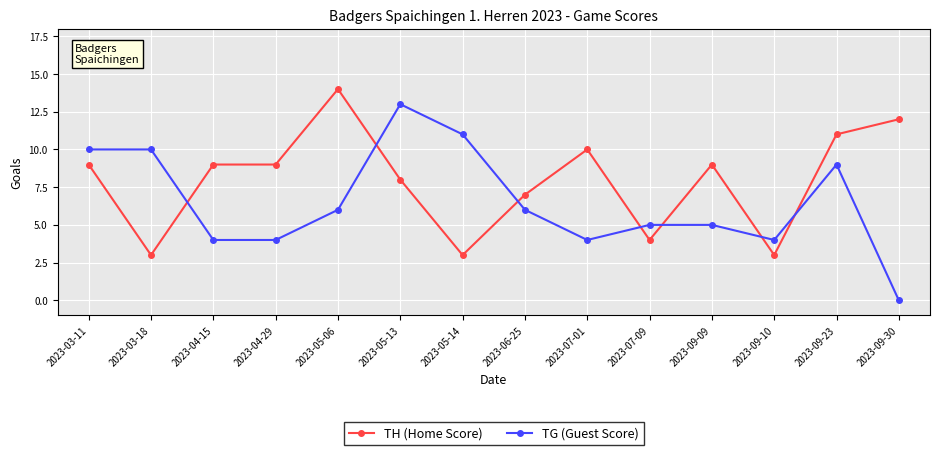

Does the chart display data point markers on the line(s)?

Yes